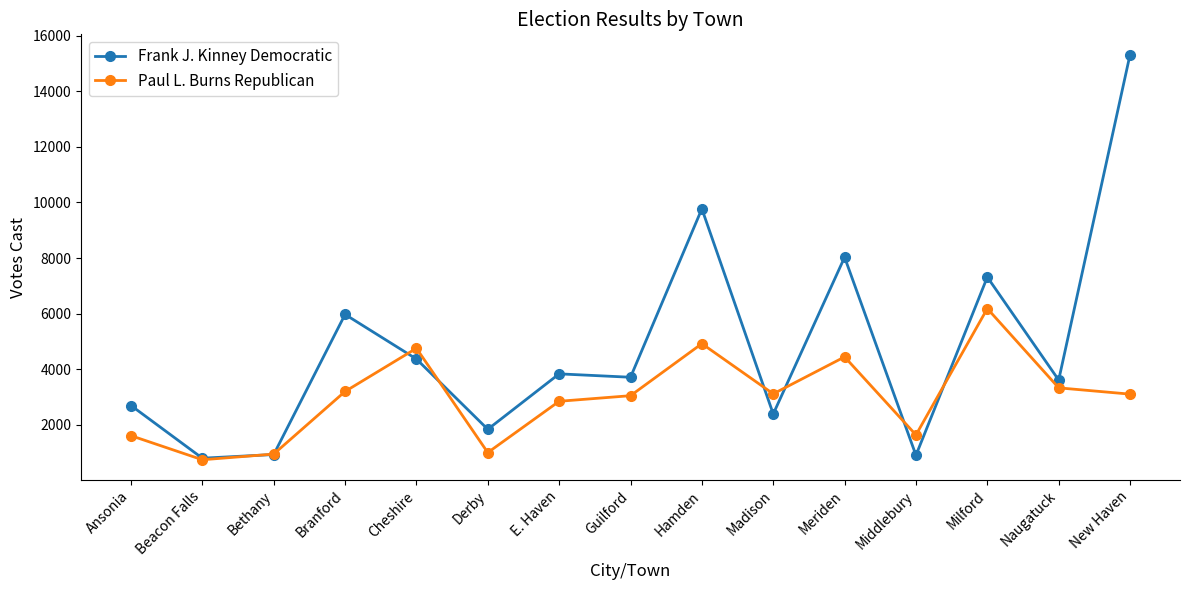

How many data points in Paul L. Burns Republican are less than 3108?

7